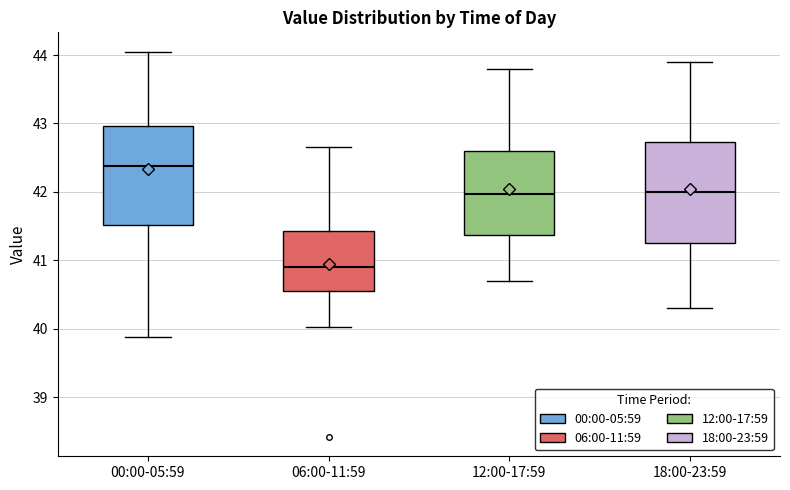

Where is the upper edge of the box for 12:00-17:59 on the y-axis? The values are not printed on the chart, so give them approximately, as read against the axis.

42.6